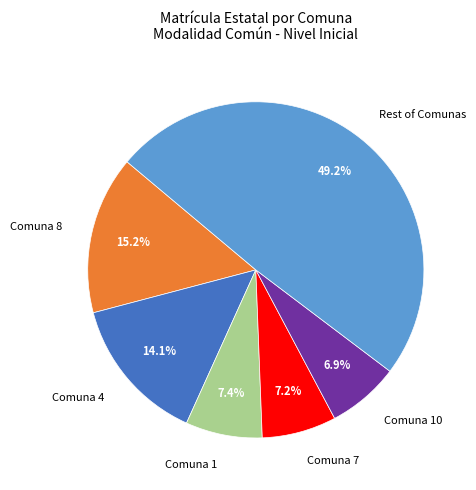

What percentage is NOT represented by Comuna 4?

85.9%